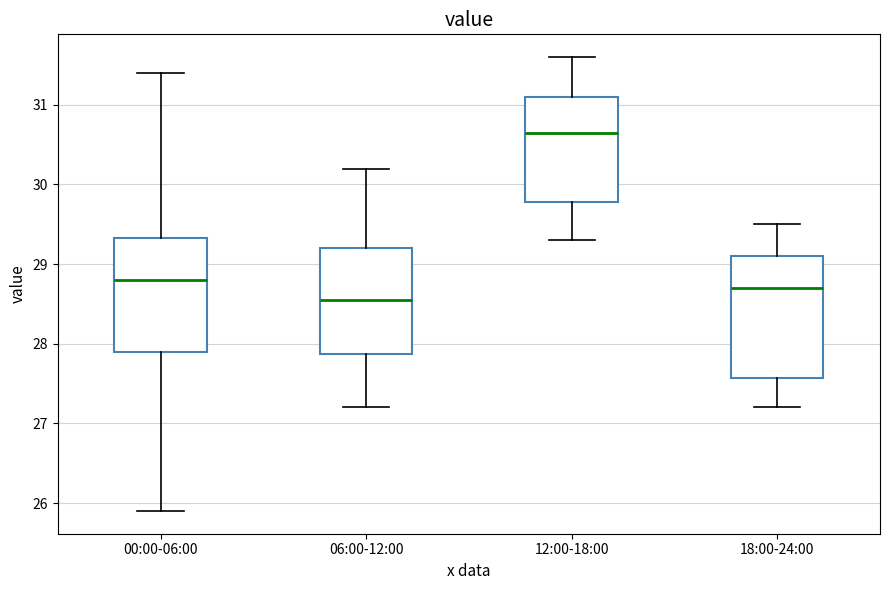

Which box's median line is the highest?

12:00-18:00